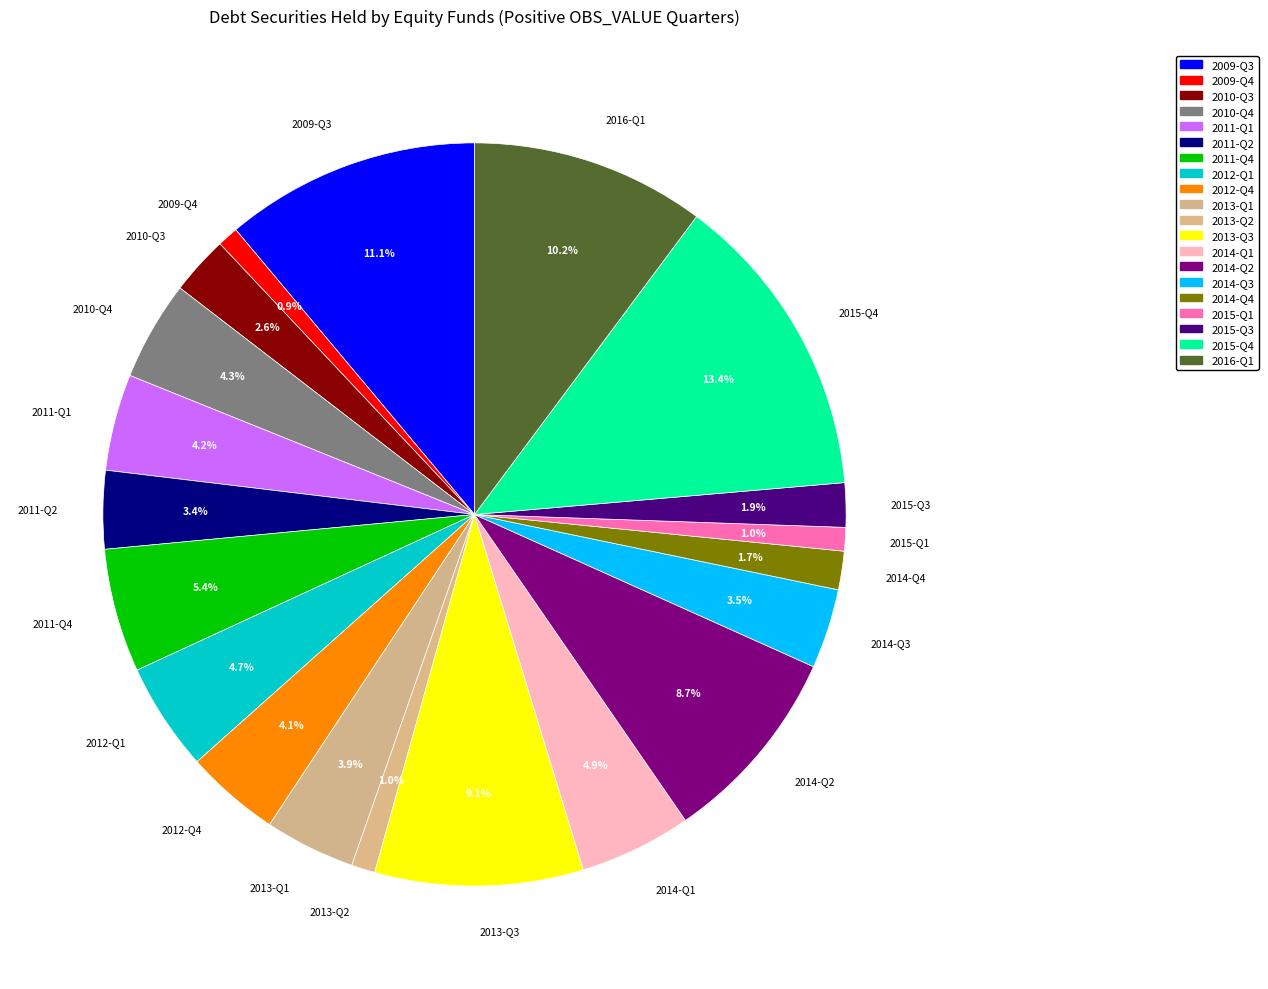

Which slice is the largest?

2015-Q4